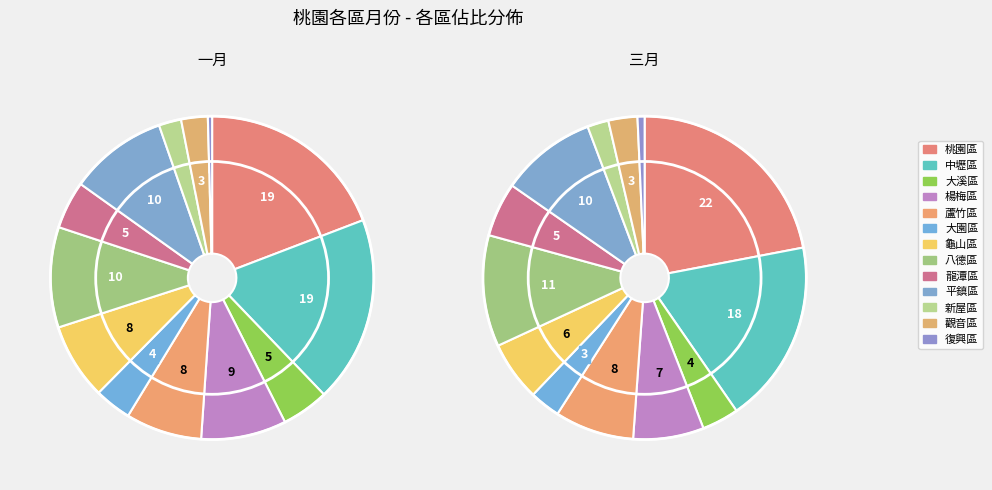

To the nearest percent, what is the combined percentage of 八德區 and 大溪區?

15%